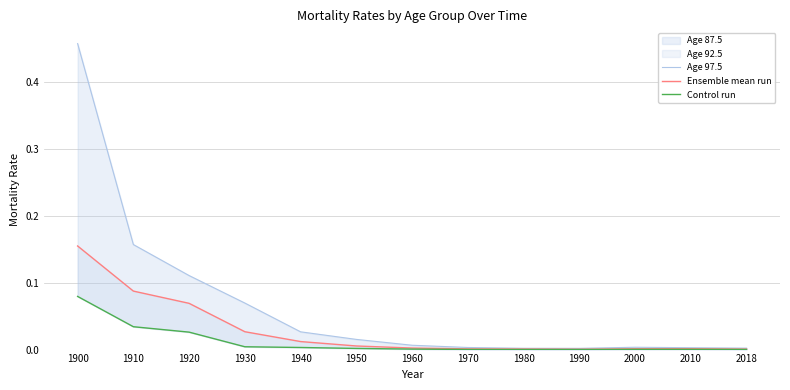

Rank the series at 1920 from highest to lowest value.

Age 97.5, Ensemble mean run, Control run